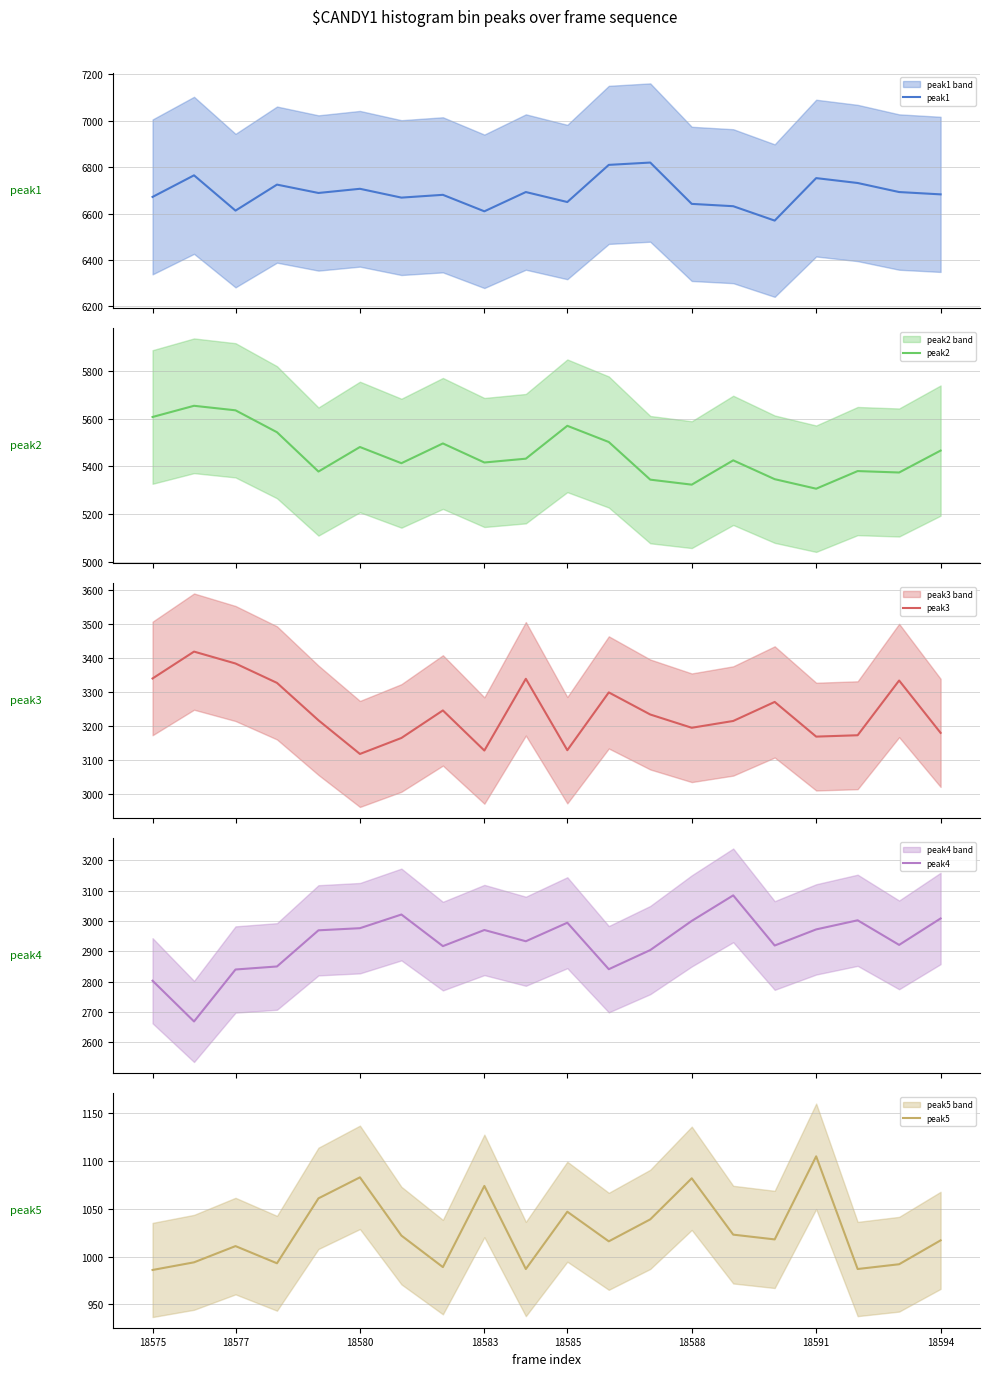

Rank the series by their maximum value, from lowest to highest.

peak5, peak4, peak3, peak2, peak1